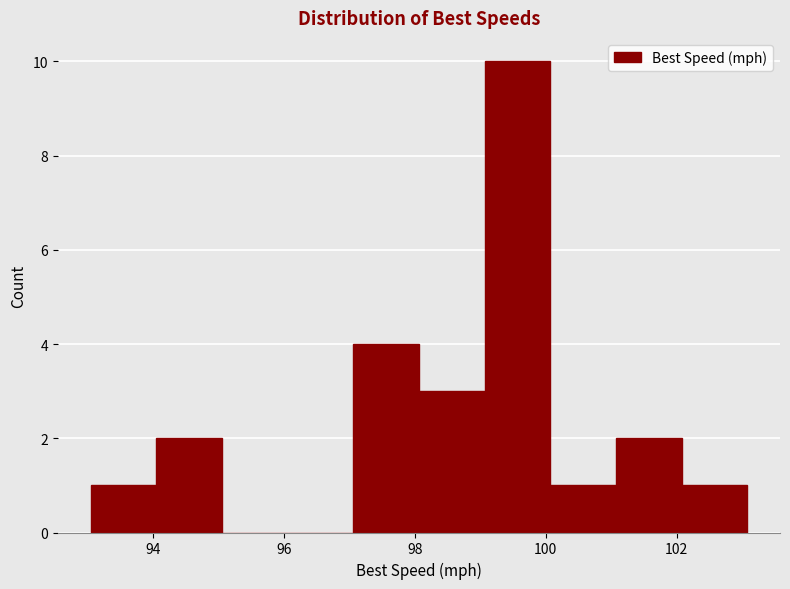

What is the height of the bar covering 99 to 100 on the x-axis? Neither the bar edges nor the heights are printed on the chart, so give them approximately, as read against the axes.

10